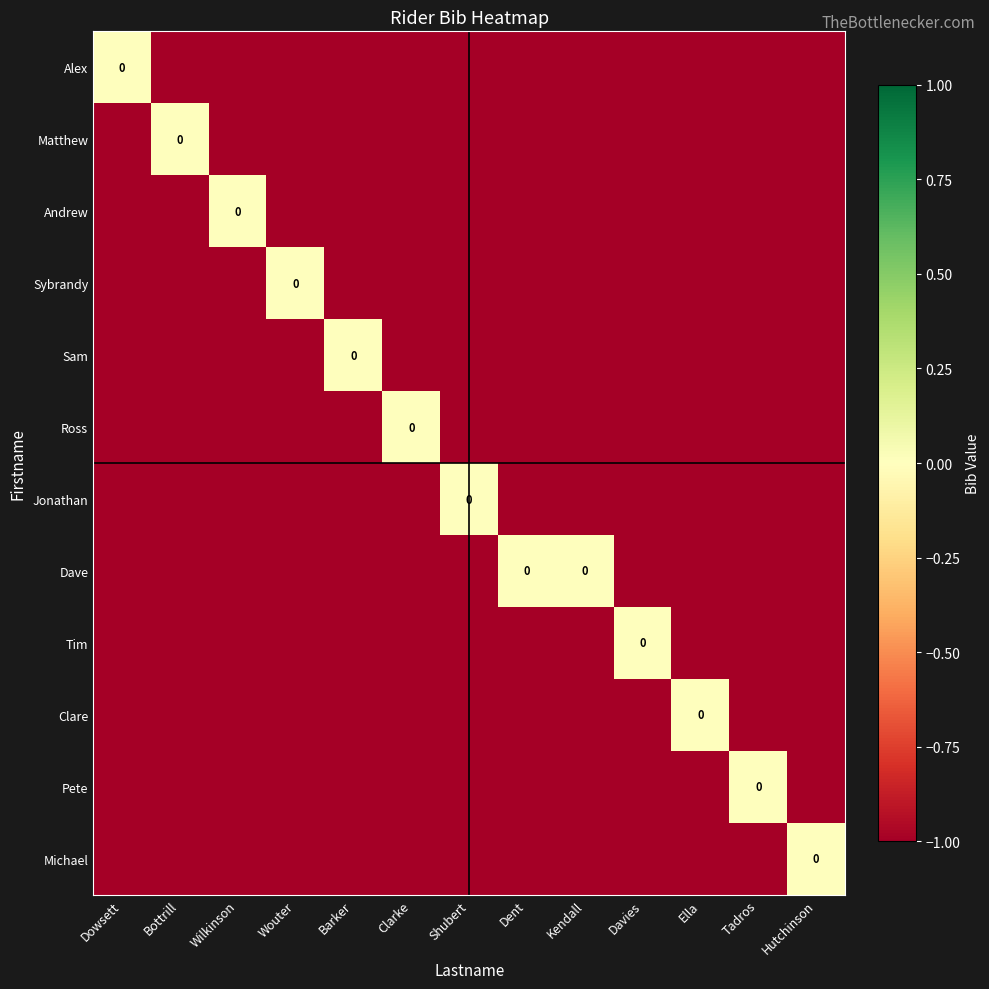

At which category is the sum across all series the highest?

Dowsett